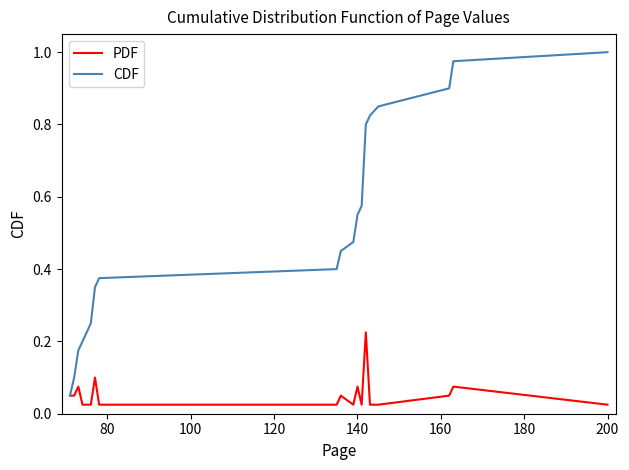

List the series in order of their peak value, highest first.

CDF, PDF